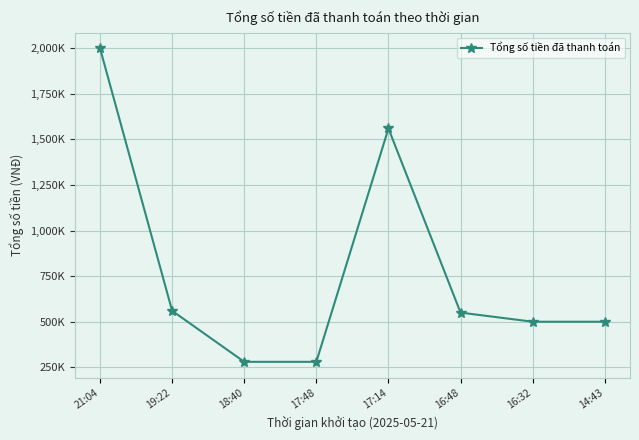

How many points are higher than both their immediate neighbors (excluding endpoints)?

1